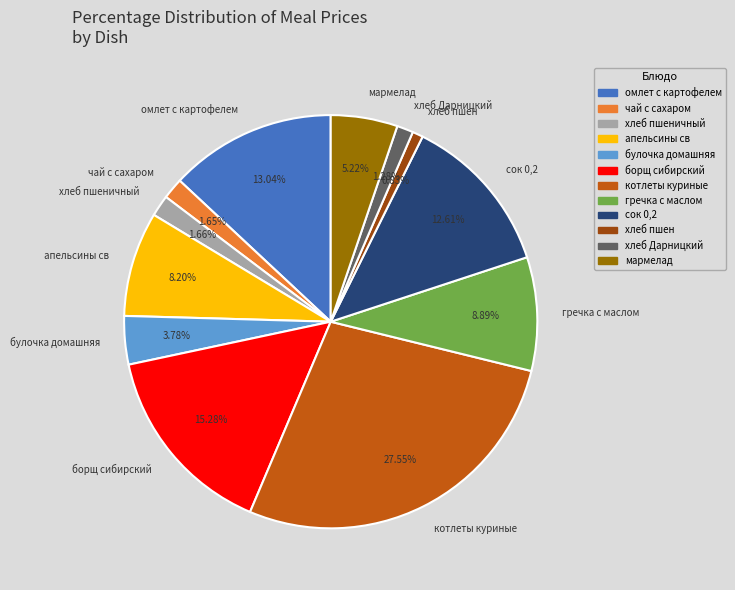

Does гречка с маслом represent more than half of the total?

No